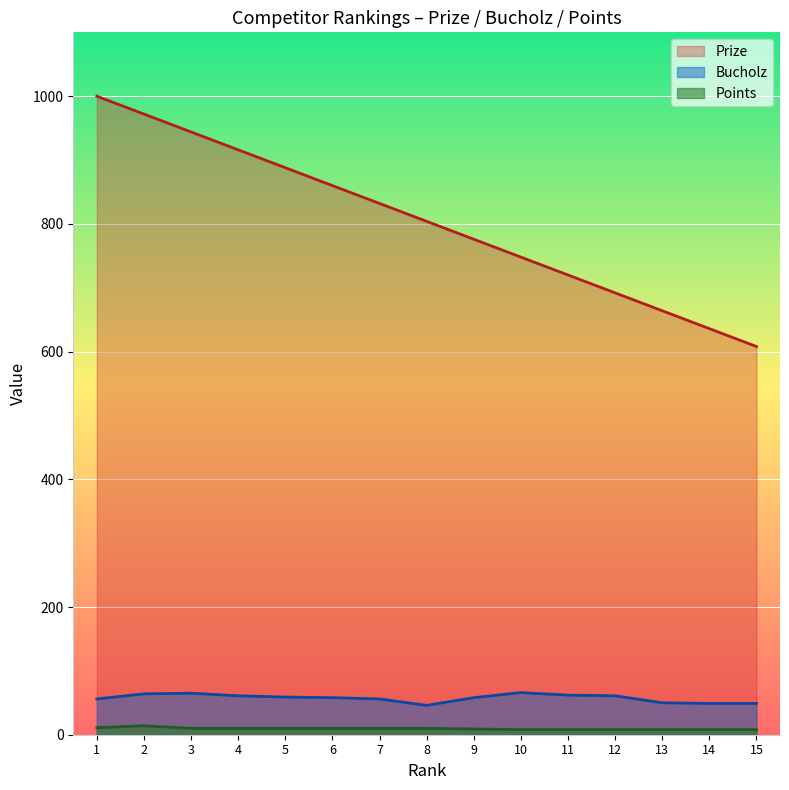

At which category does Bucholz reach its first local peak?

3